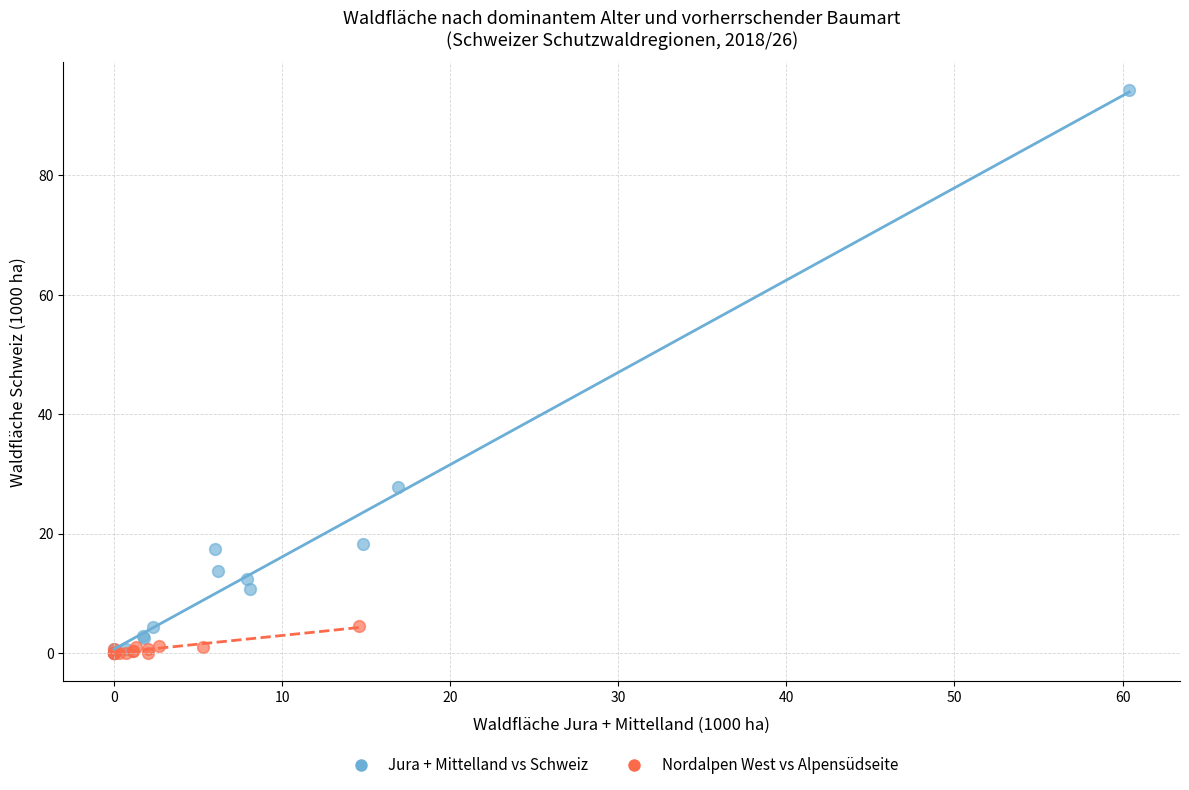

Which series has the largest Y range (max minus min)?

Jura + Mittelland vs Schweiz